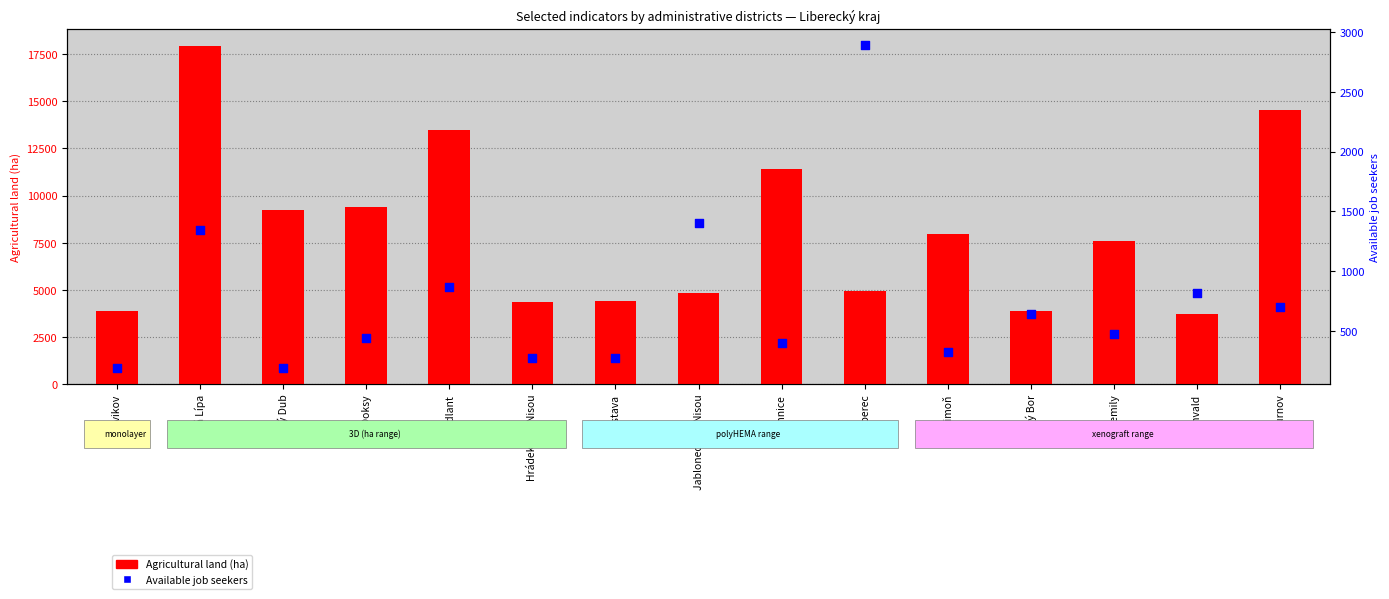

Which series has the largest total across all categories?

Agricultural land (ha)